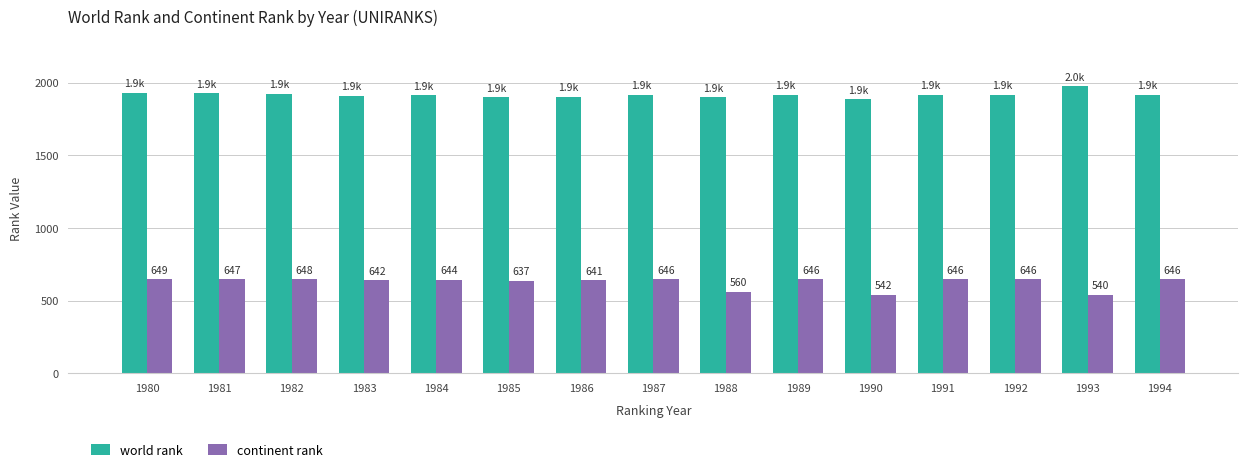

What is the spread (max minus min) of values at 1984?

1269